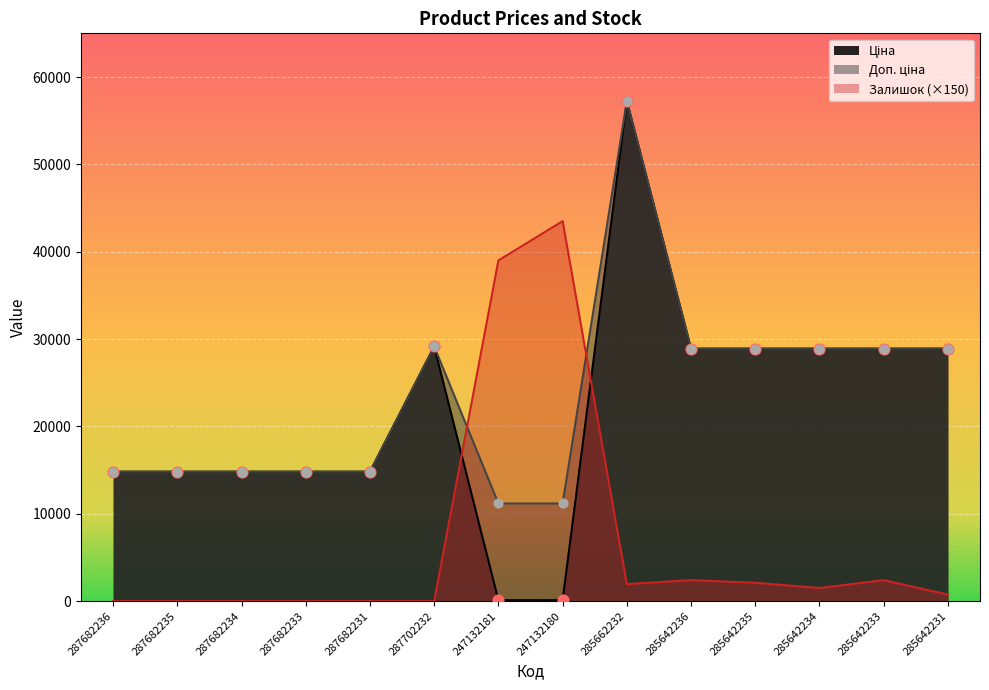

What is the total value across all series at 285642234?

59303.3